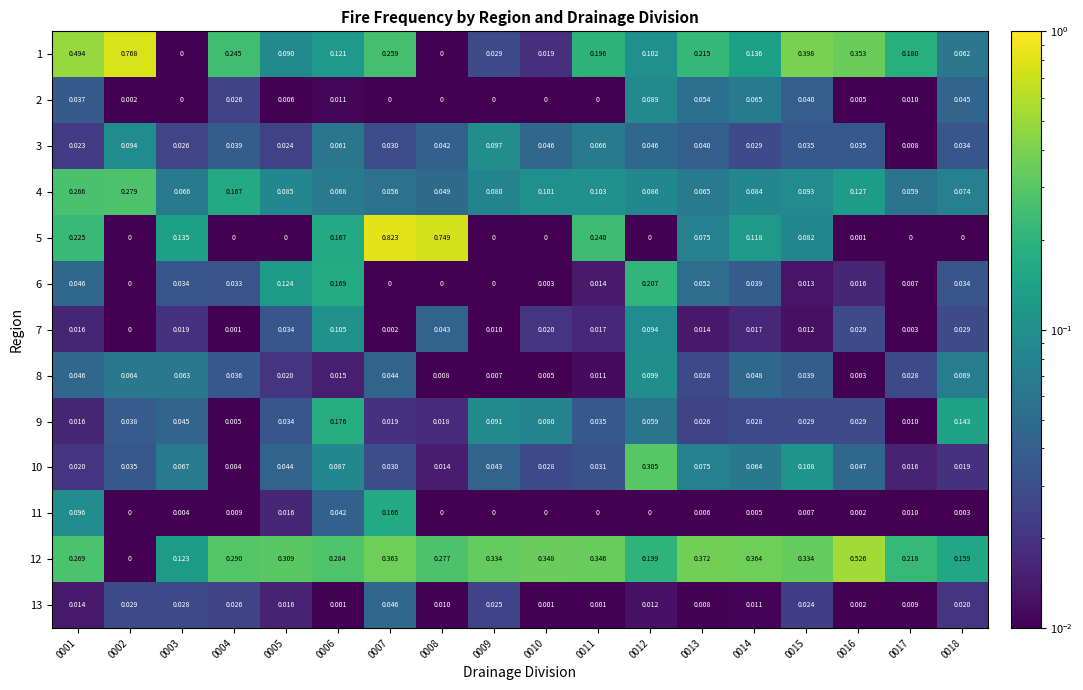

Is the value of 10 at 0004 greater than the value of 9 at 0012?

No